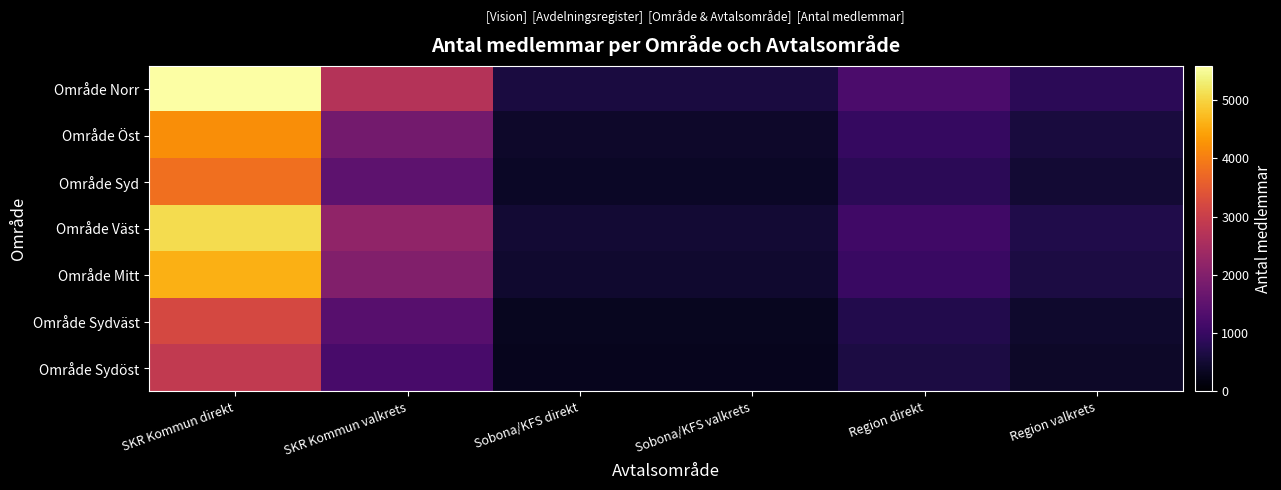

What is the difference between the highest and lowest values at Region valkrets?

441